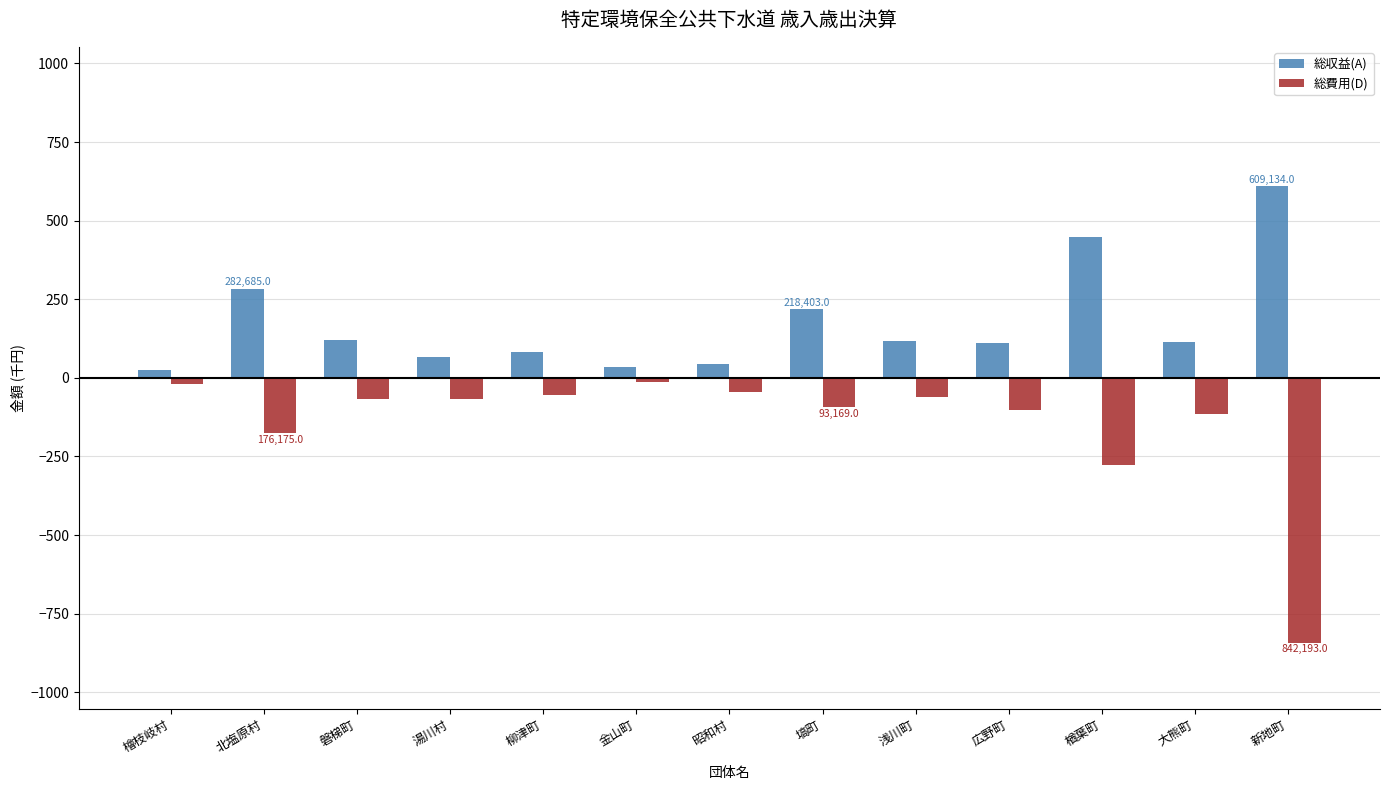

How many bars are there in each group?

2